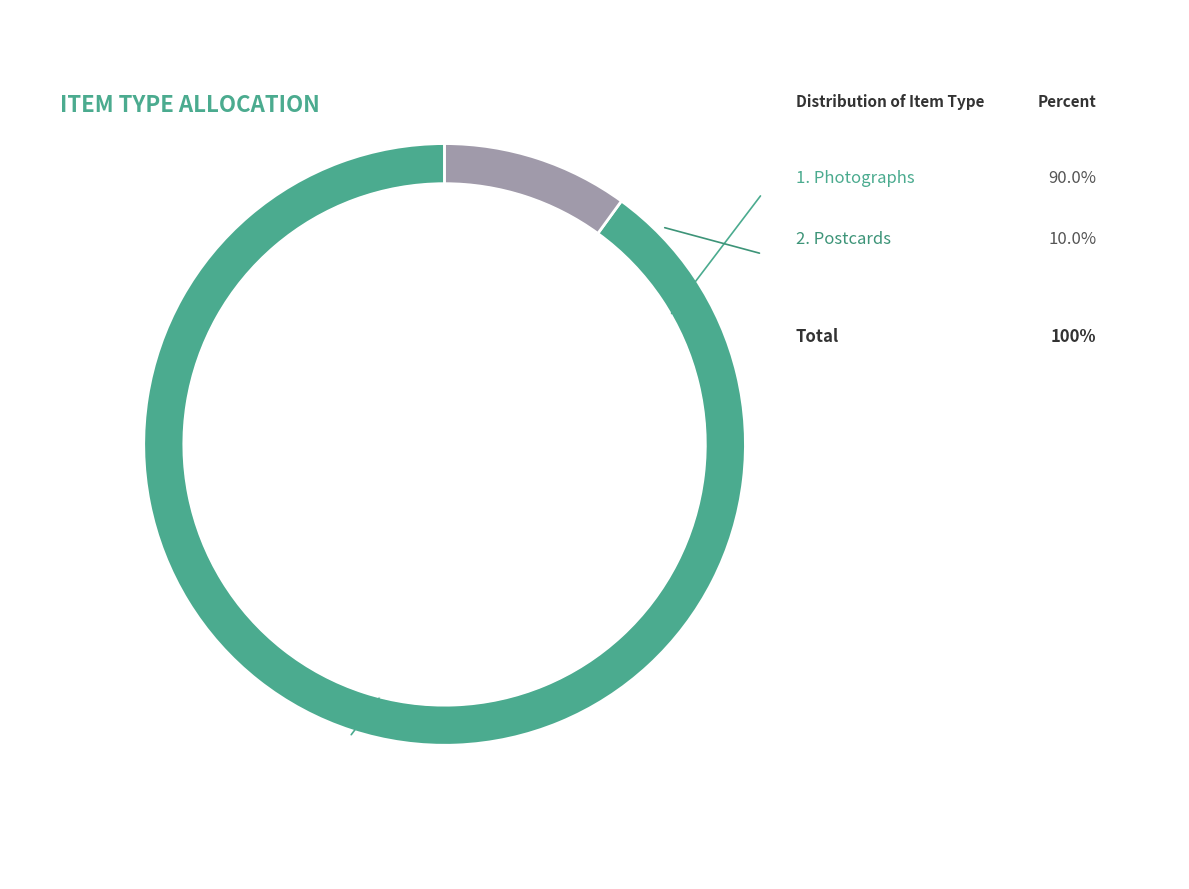

Does Remote Item account for over 50% of the chart?

No